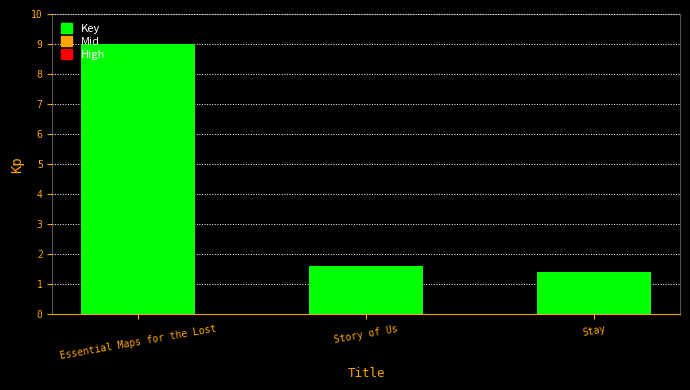

What is the label of the 3rd bar from the right?

Essential Maps for the Lost